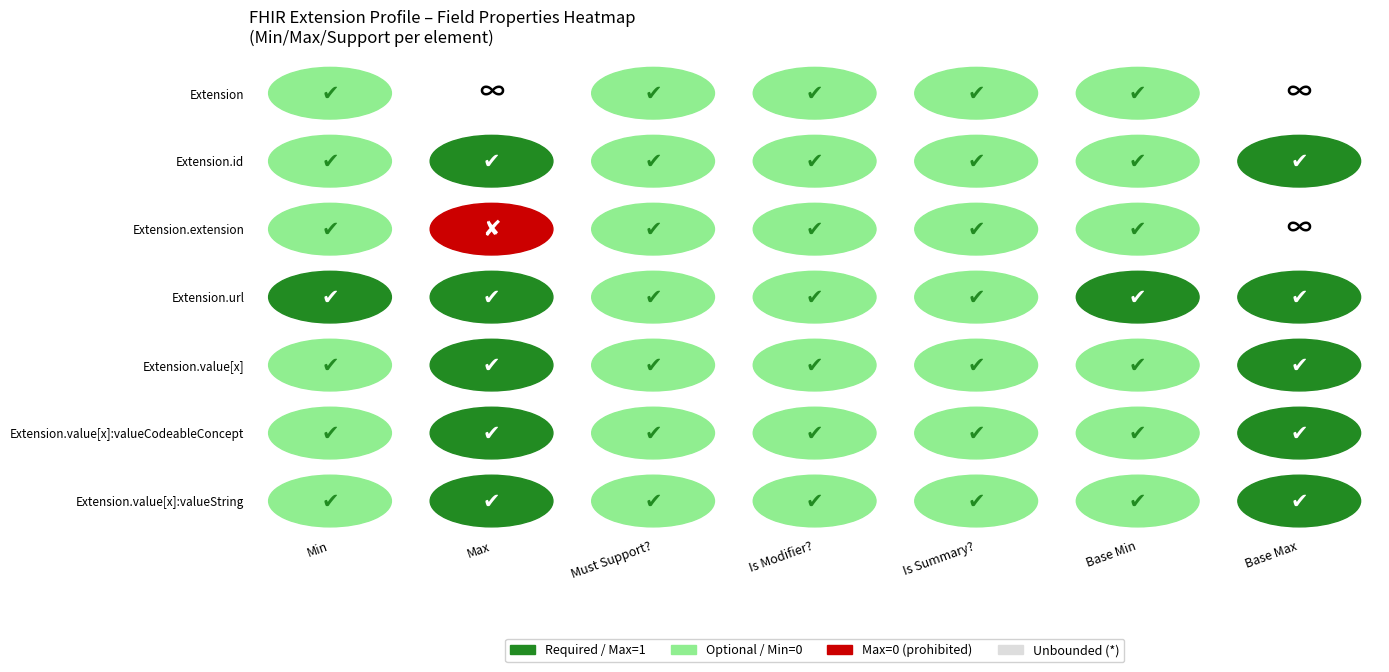

Between 5 and 6, which series saw the biggest shift?

Extension